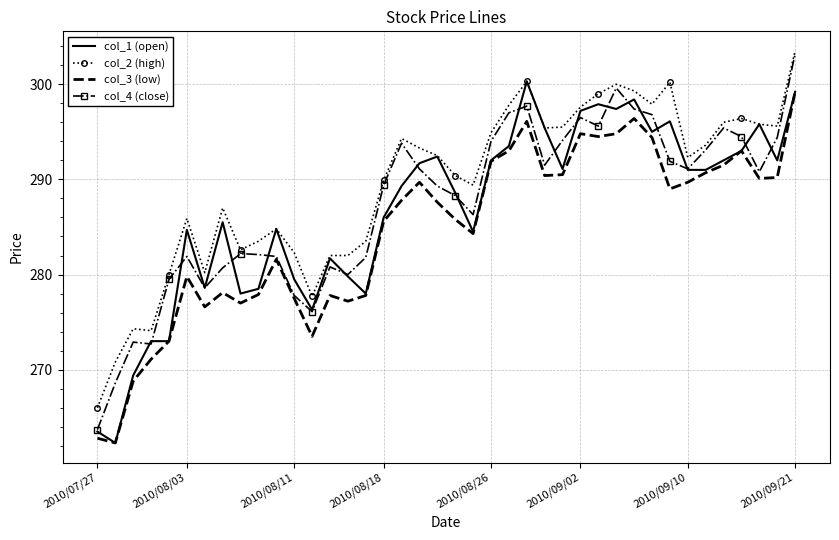

True or false: col_2 (high) and col_3 (low) cross at least once.

False